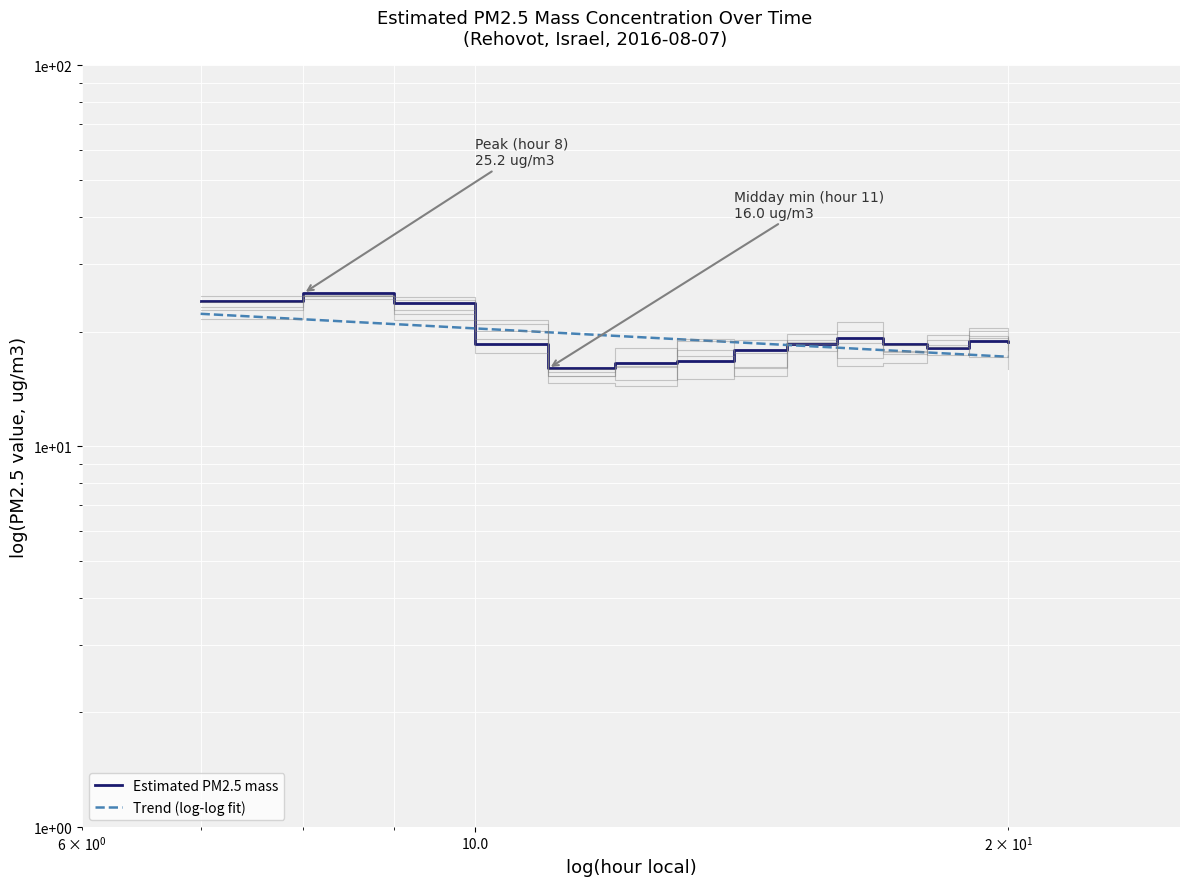

What is the value of the 9th point from the left?

18.5